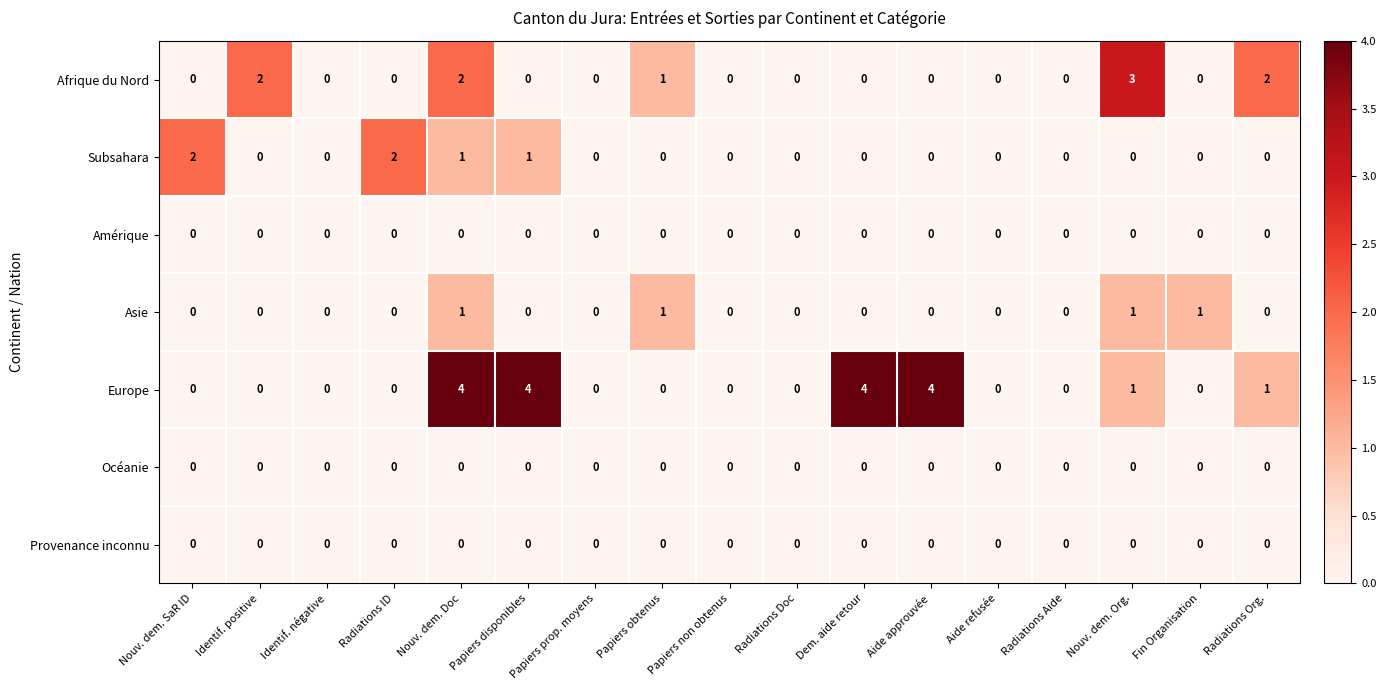

Which series changed the most between Nouv. dem. Doc and Radiations Doc?

Europe